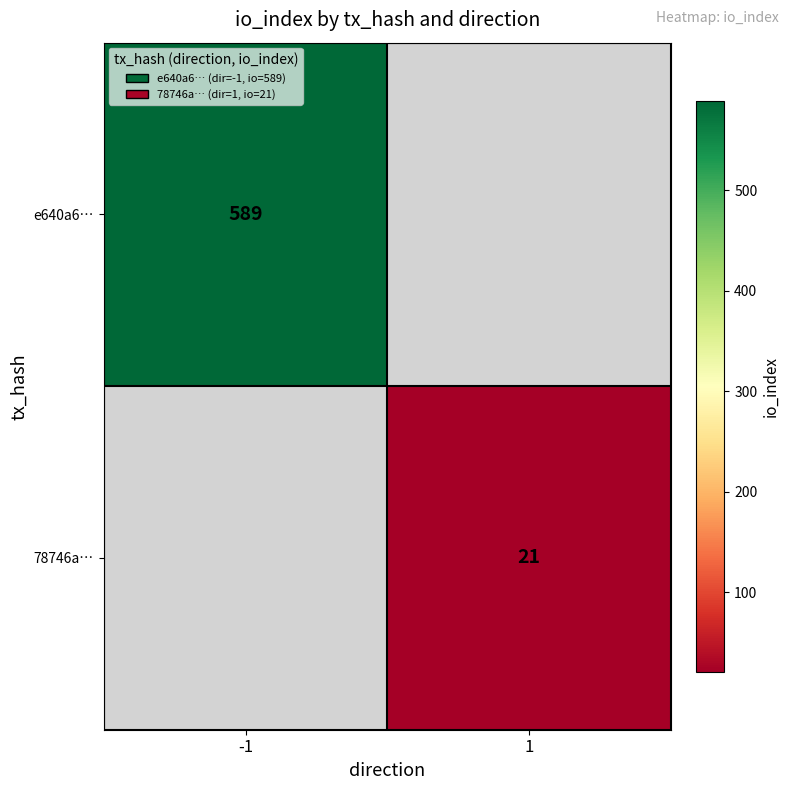

The 78746a… series shows 4.7 at 1. True or false?

False